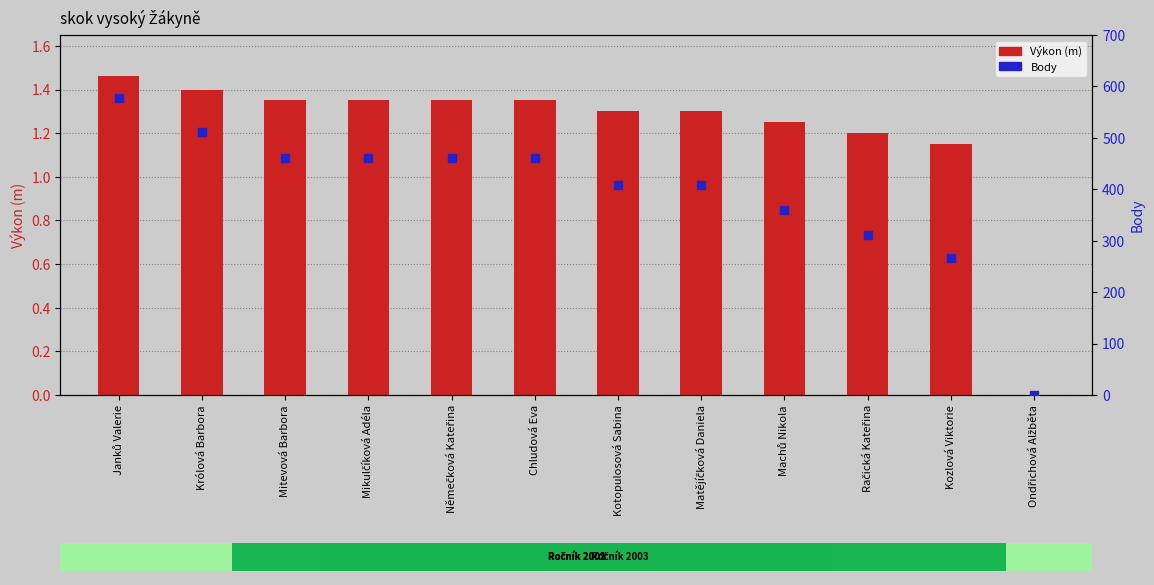

At how many categories does at least one series exceed 359?

8